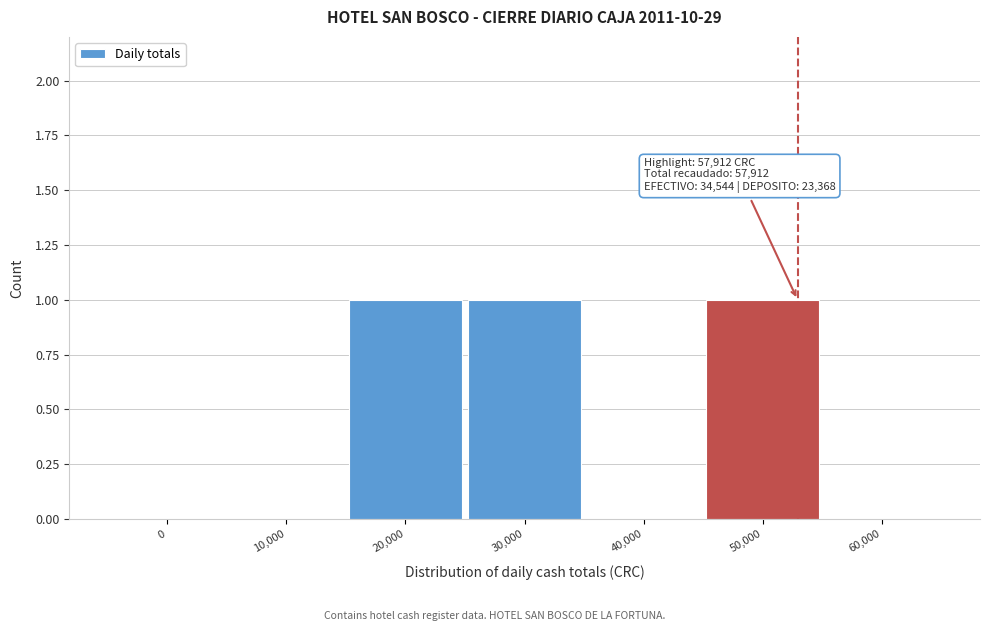

Reading left to right, list all the values displayed in this chart.

0=0	10,000=0	20,000=1	30,000=1	40,000=0	50,000=1	60,000=0